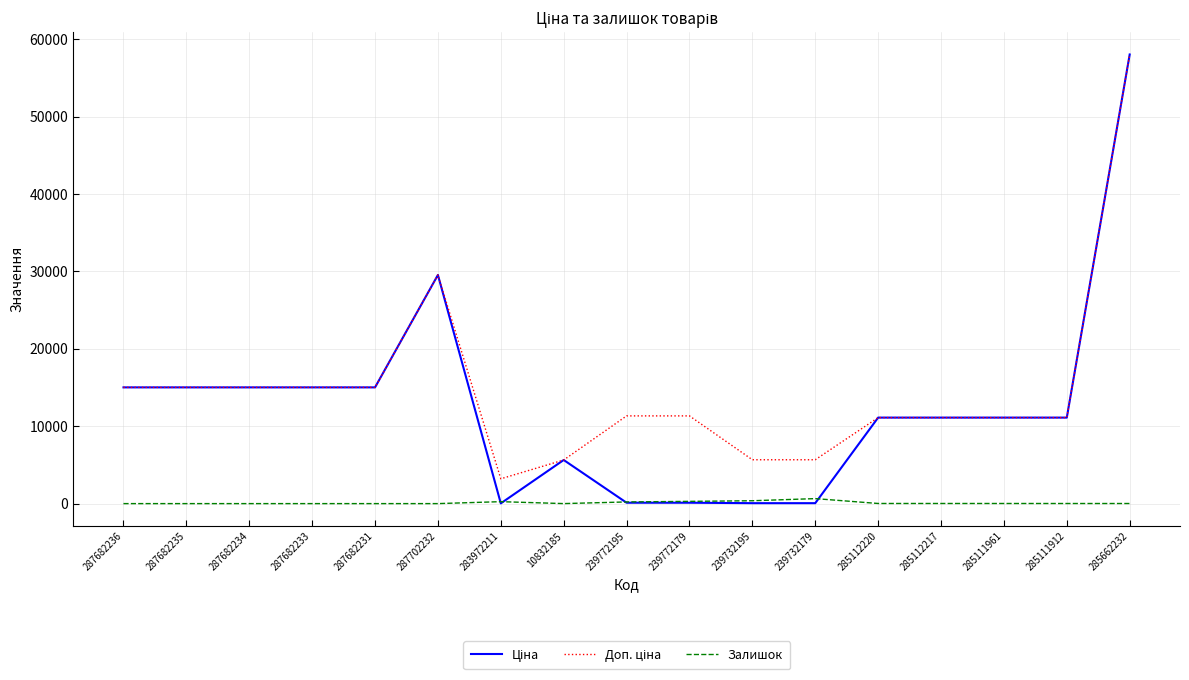

What is the maximum value shown in the chart?

58037.0